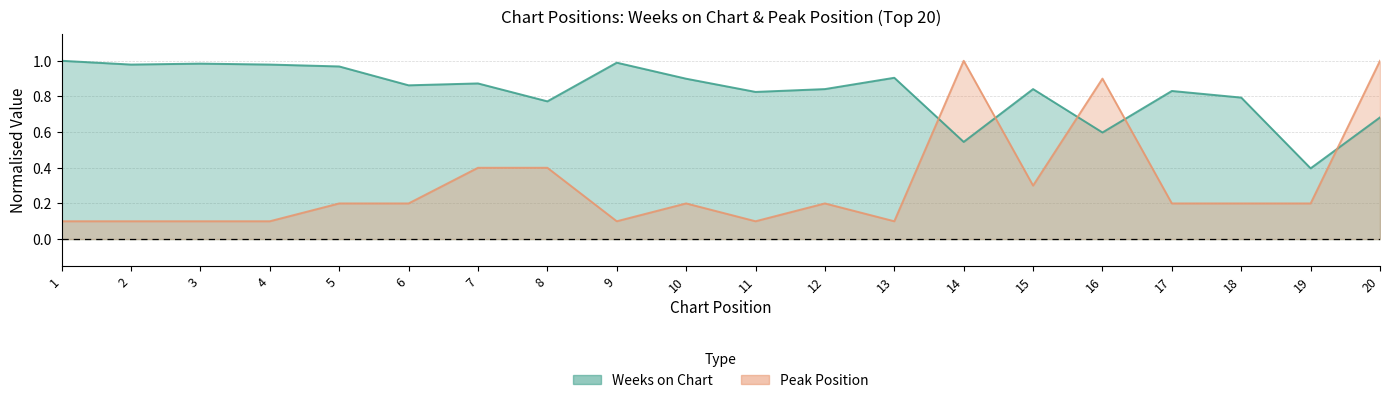

Does the chart display data point markers on the line(s)?

No